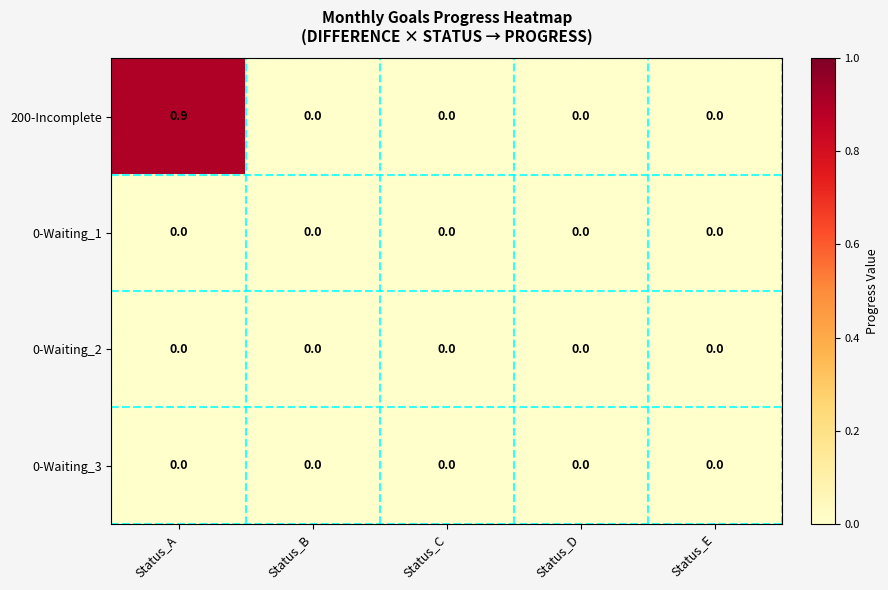

The value of 200-Incomplete at Status_D is 0.0. True or false?

True